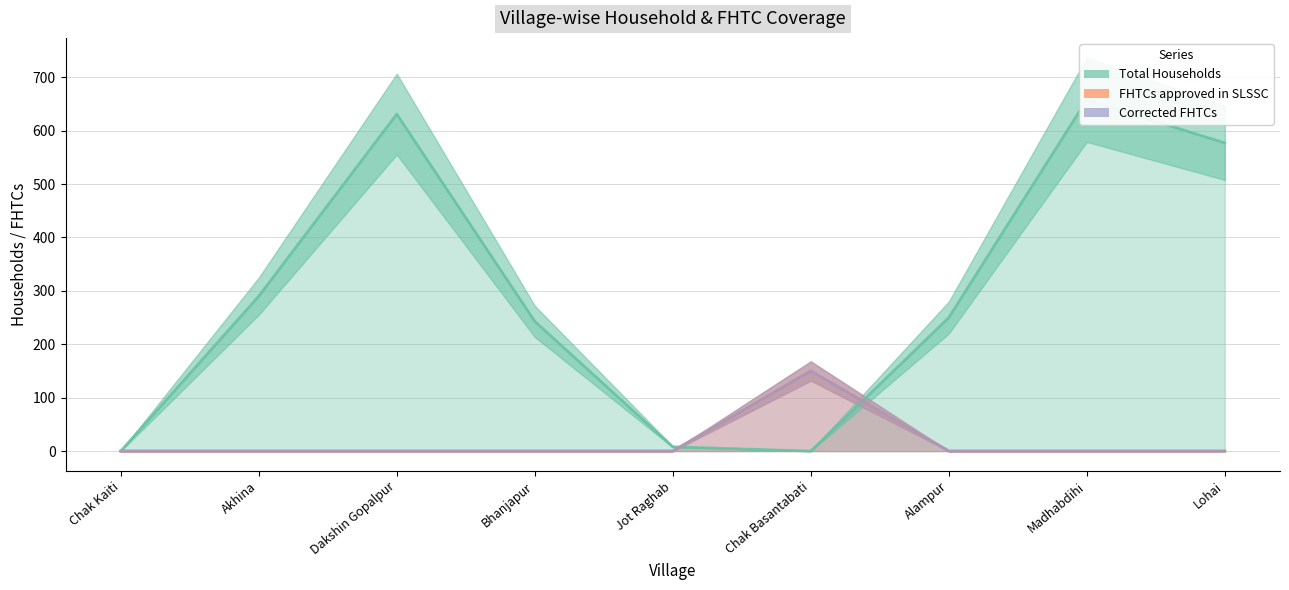

After their last crossing, which series has the higher values: Total Households or FHTCs approved in SLSSC?

Total Households